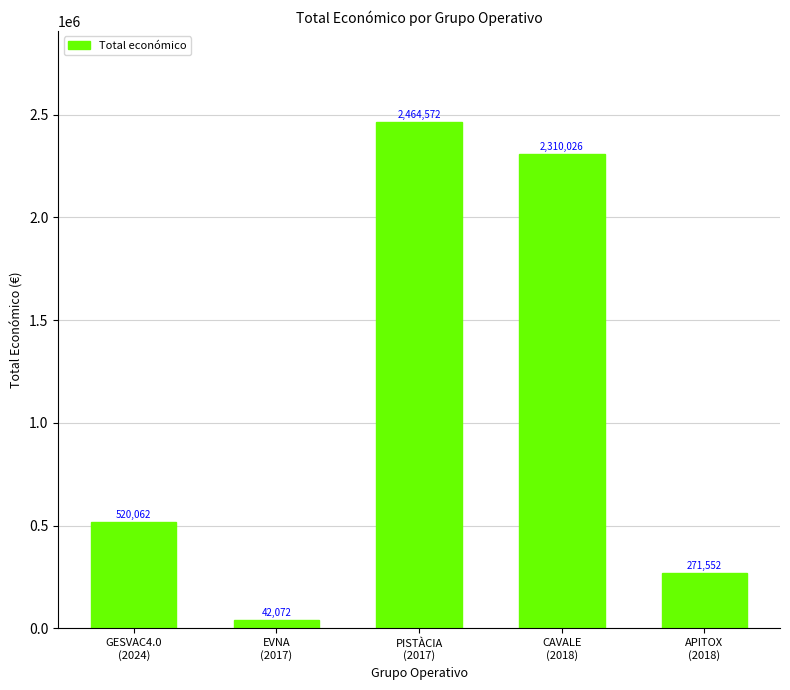

Which label corresponds to the smallest value in the chart?

EVNA
(2017)